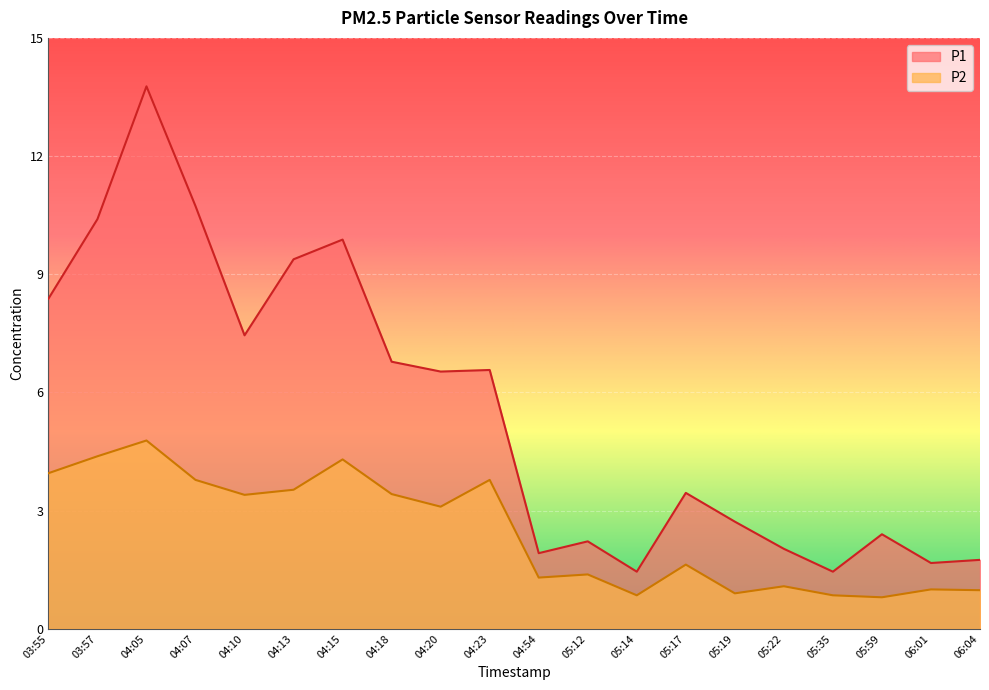

Which series has the largest total across all categories?

P1